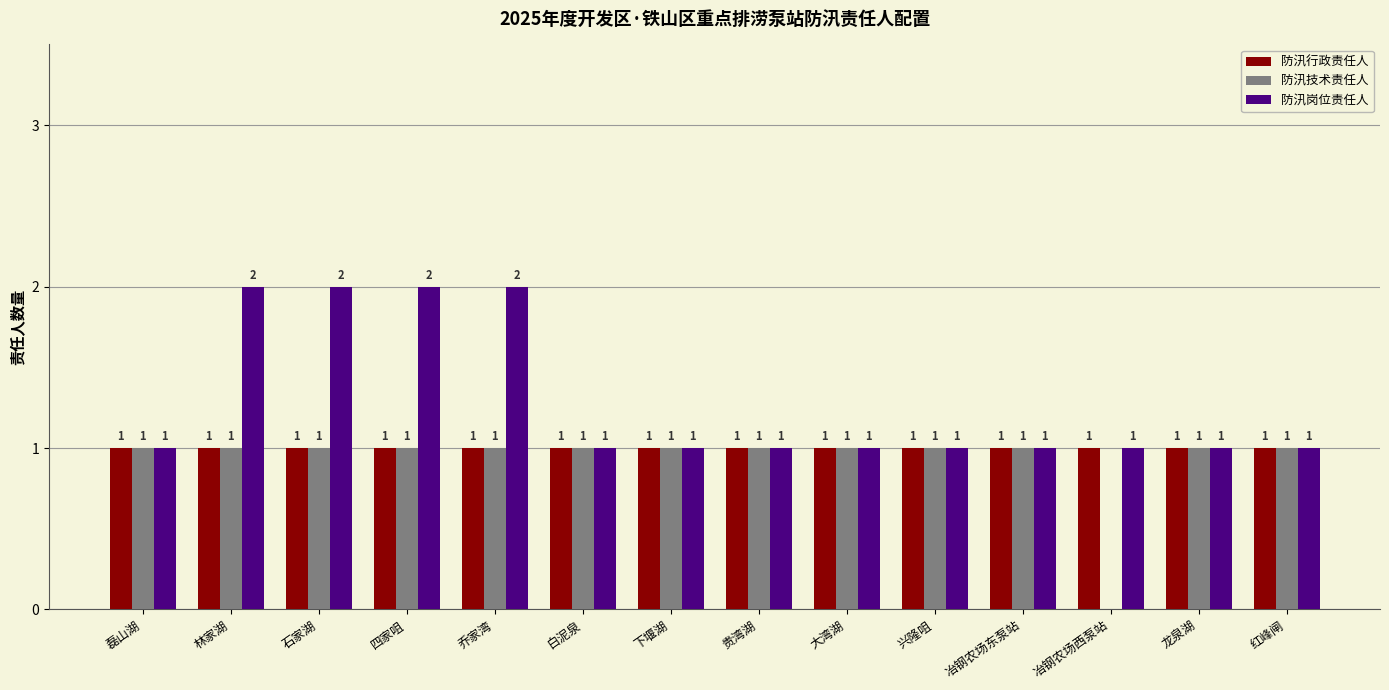

Between 四家咀 and 贵湾湖, which series saw the biggest shift?

防汛岗位责任人